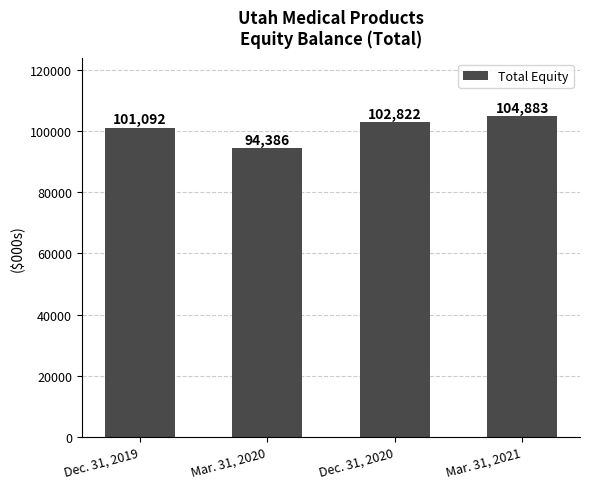

Are the bars grouped side by side (vs. stacked)?

No